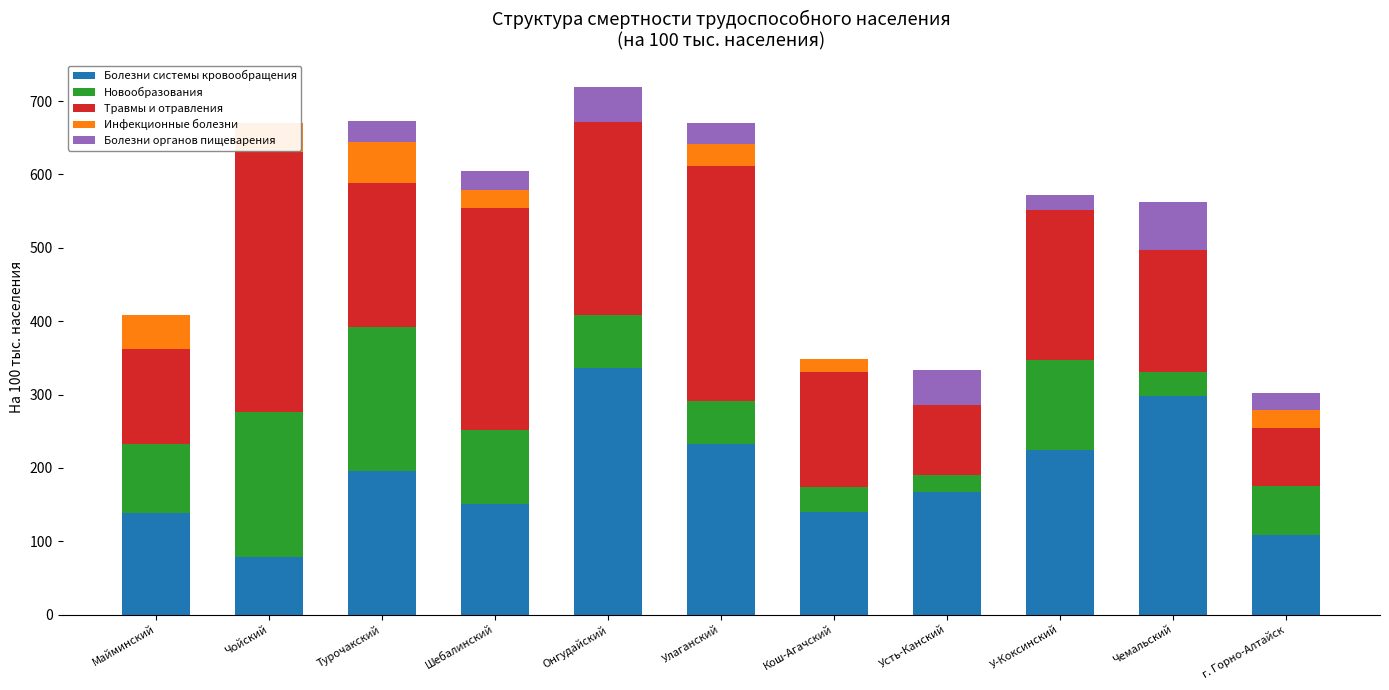

Which has a higher value, Онгудайский or Майминский?

Онгудайский